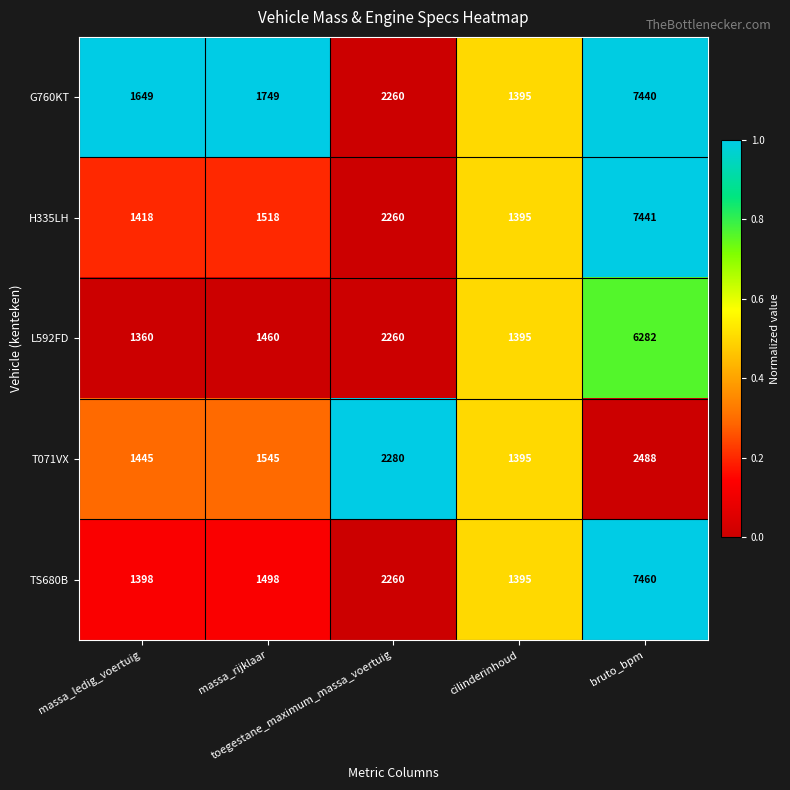

Which series has the largest total across all categories?

G760KT